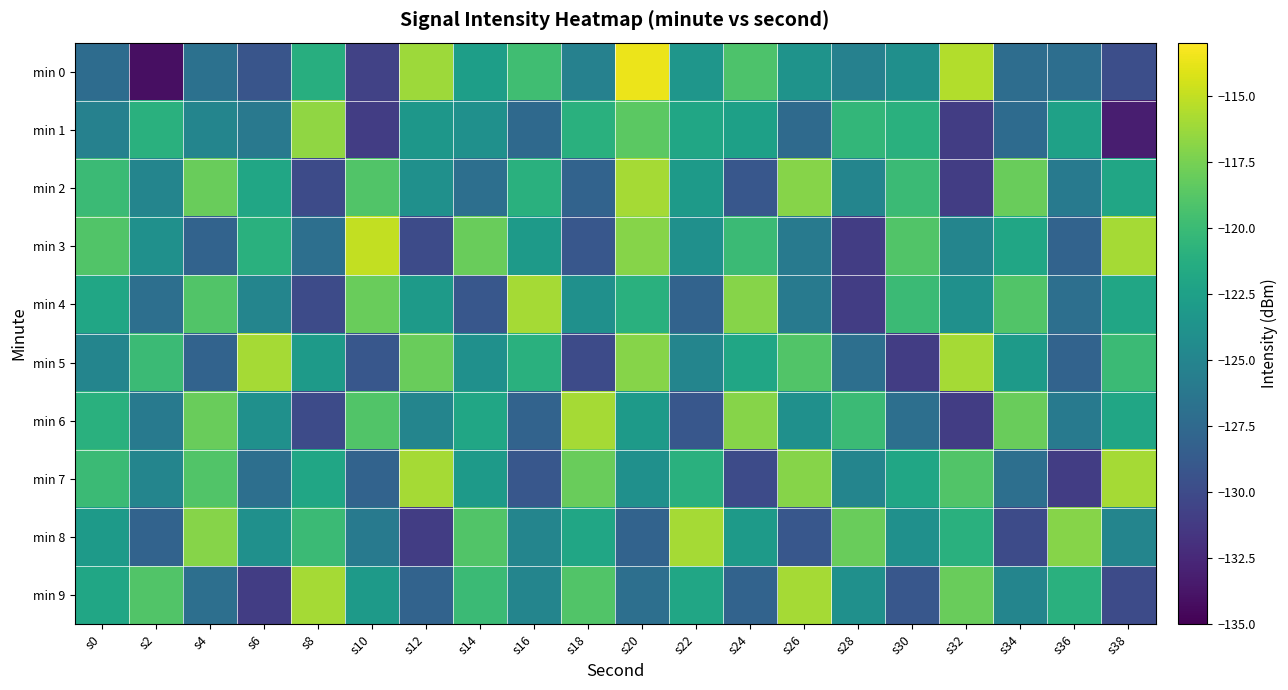

What is the minimum value shown in the chart?

-134.1